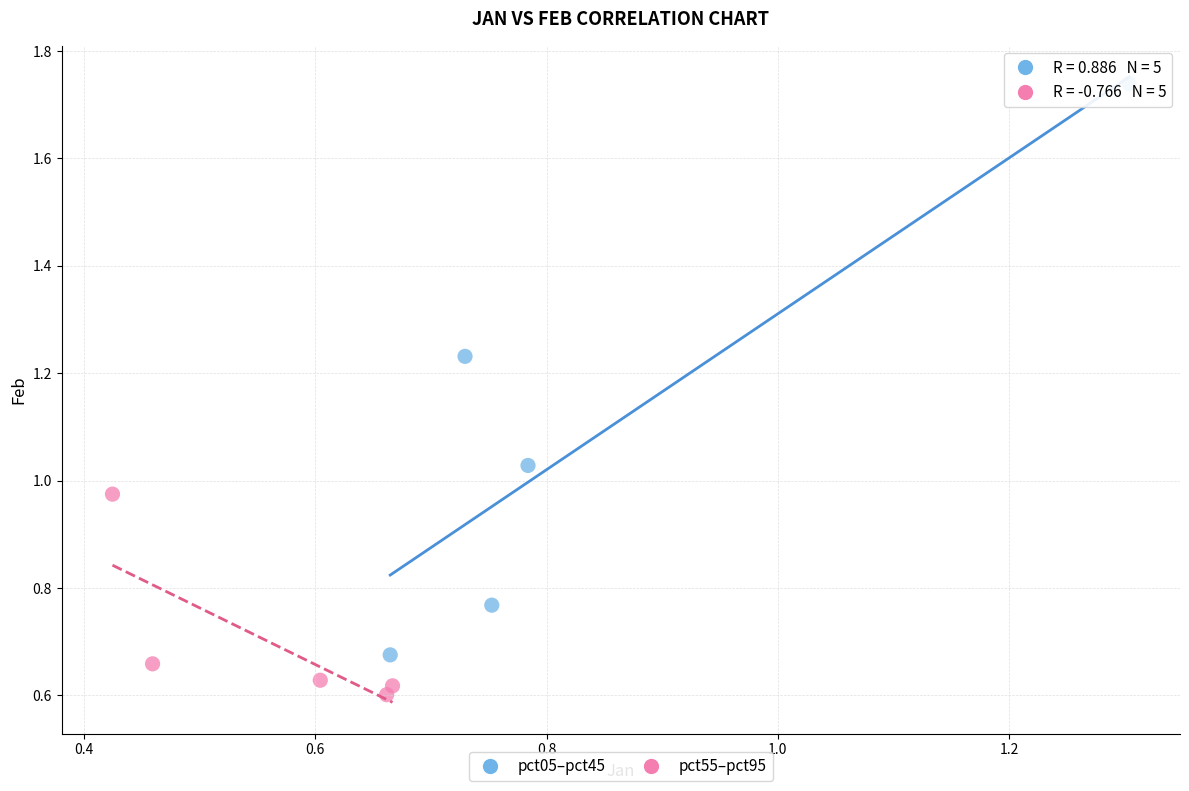

Which series contains the lowest Y value?

pct55–pct95